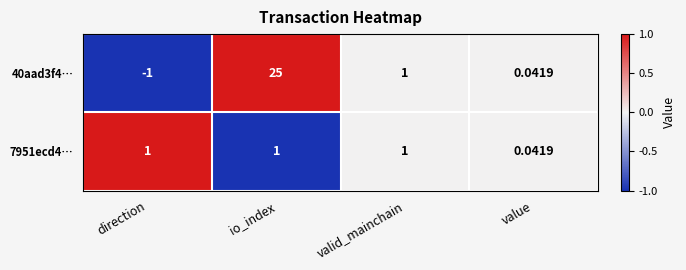

At which label does 40aad3f4… first exceed 1?

io_index